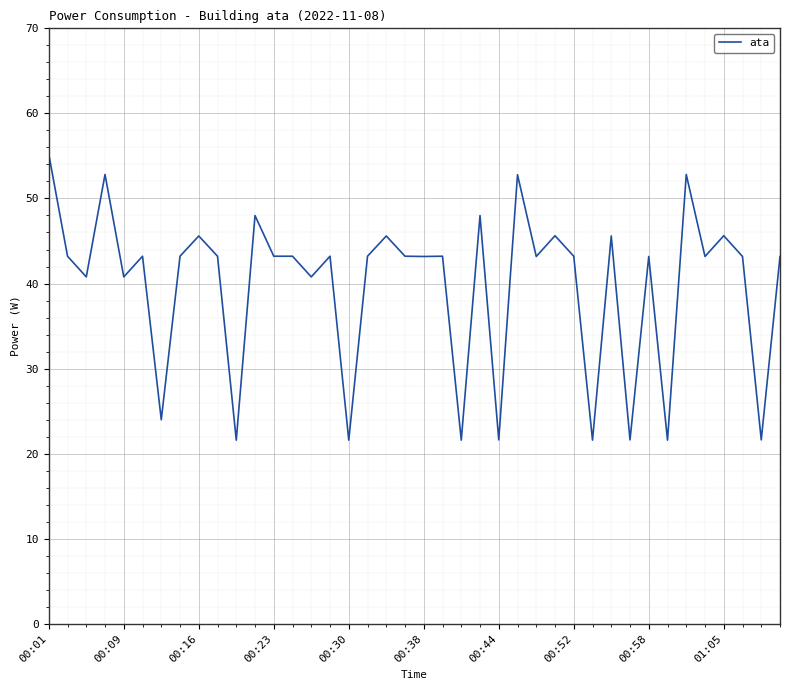

What is the greatest value displayed?

55.2